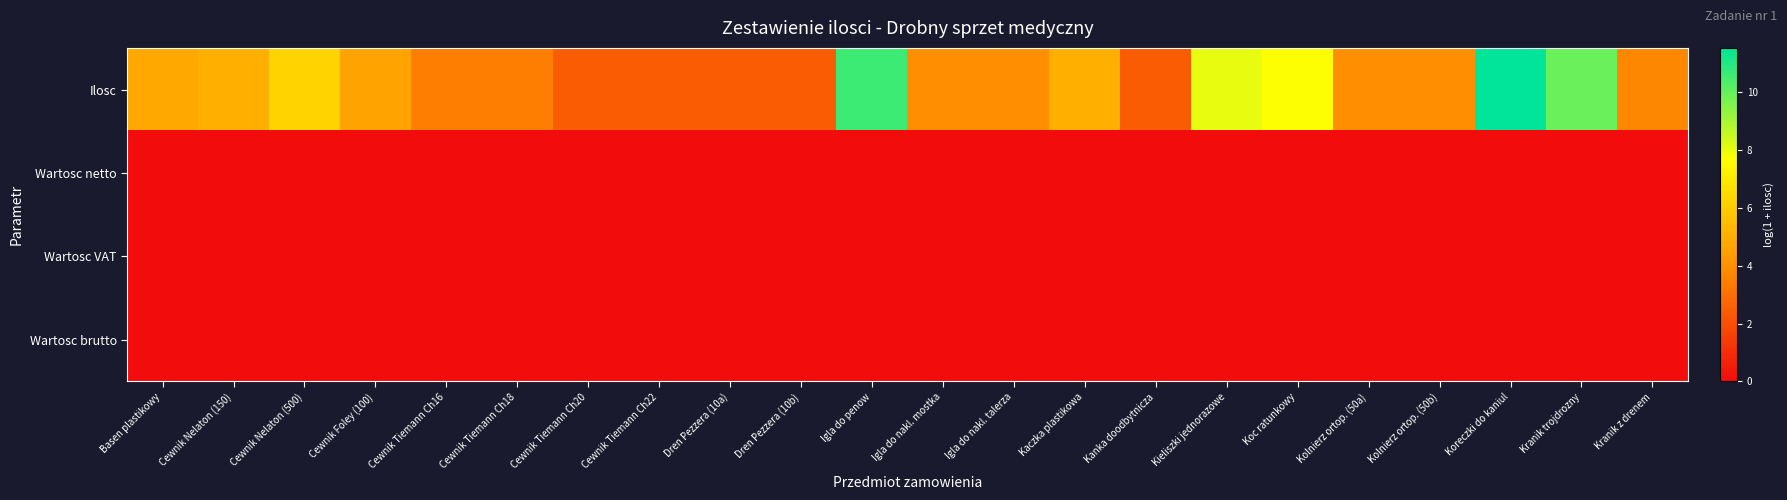

Between Cewnik Foley (100) and Cewnik Tiemann Ch22, which is larger?

Cewnik Foley (100)